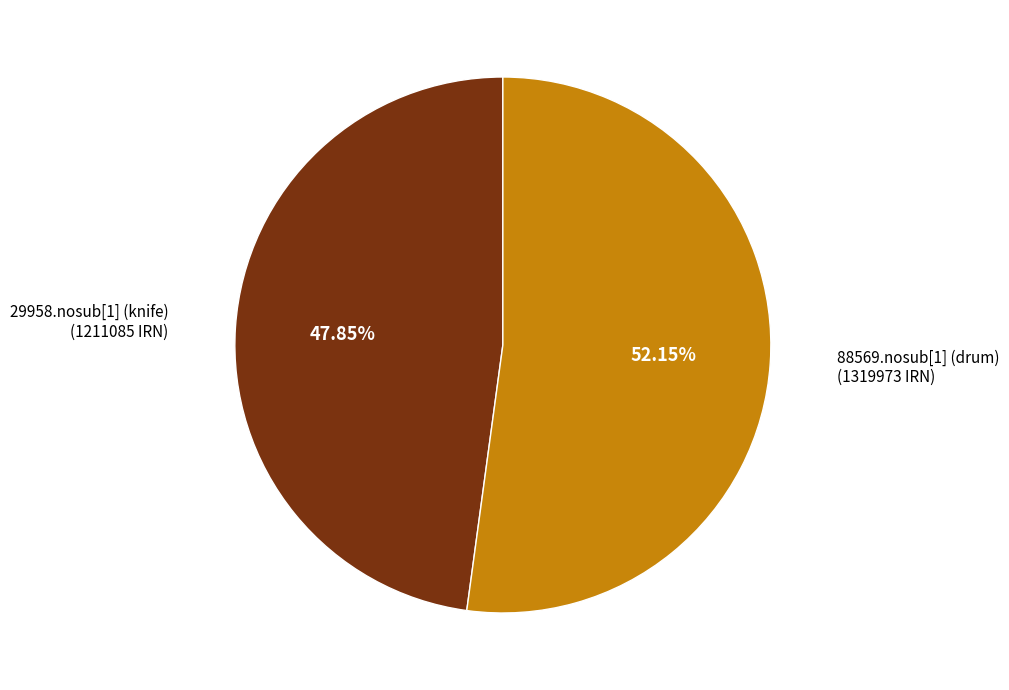

What is the smallest slice in the pie chart?

29958.nosub[1] (knife)